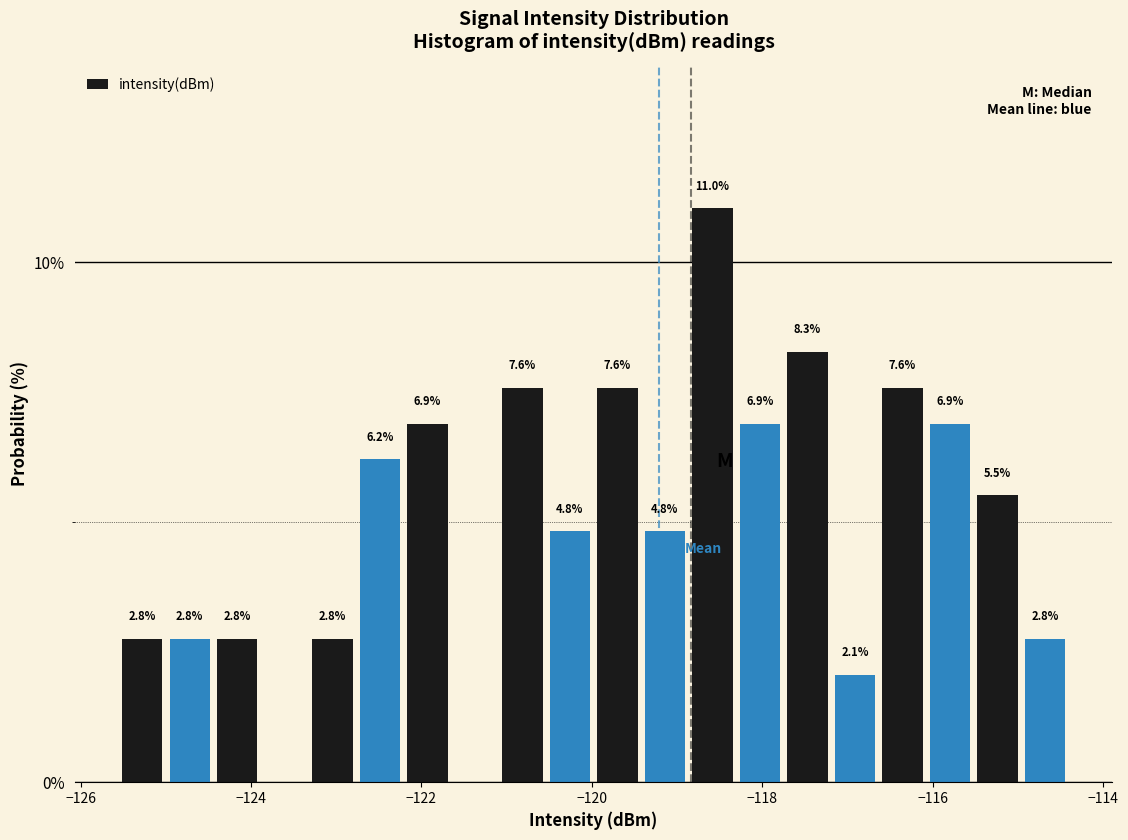

Read against the x-axis, roughly where is the centre of the tallest bar?

-118.6